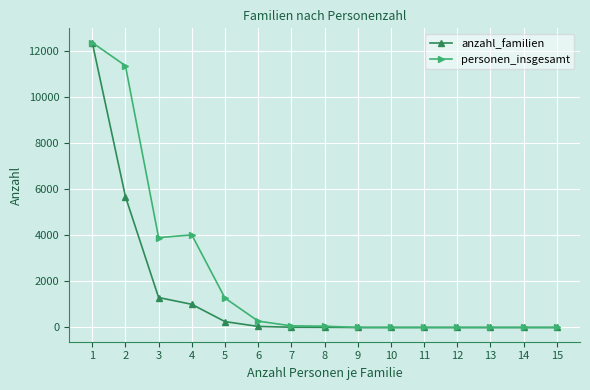

The value of anzahl_familien at 2 is 9779. True or false?

False